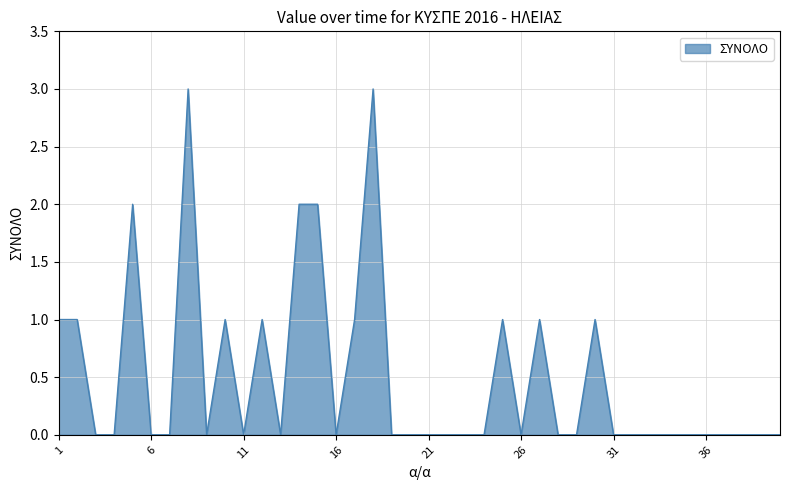

What is the difference between the maximum and minimum values?

3